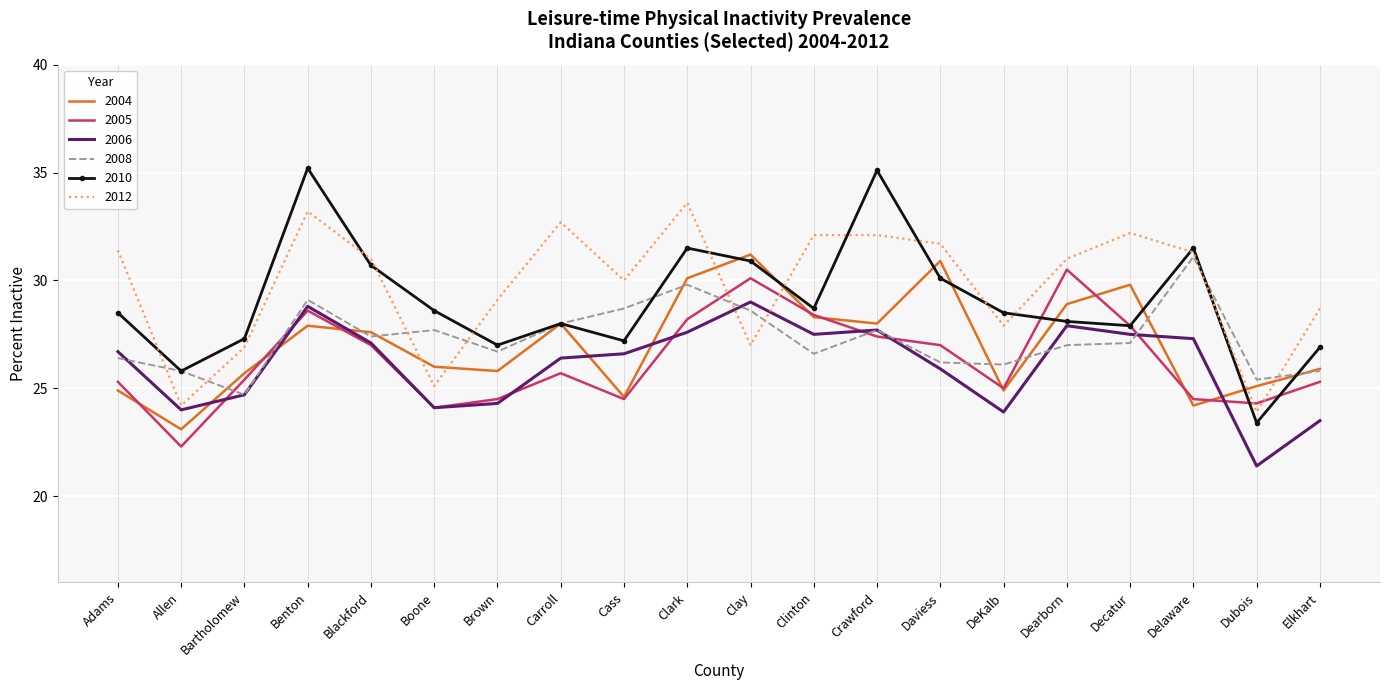

What position from the right is Decatur?

4